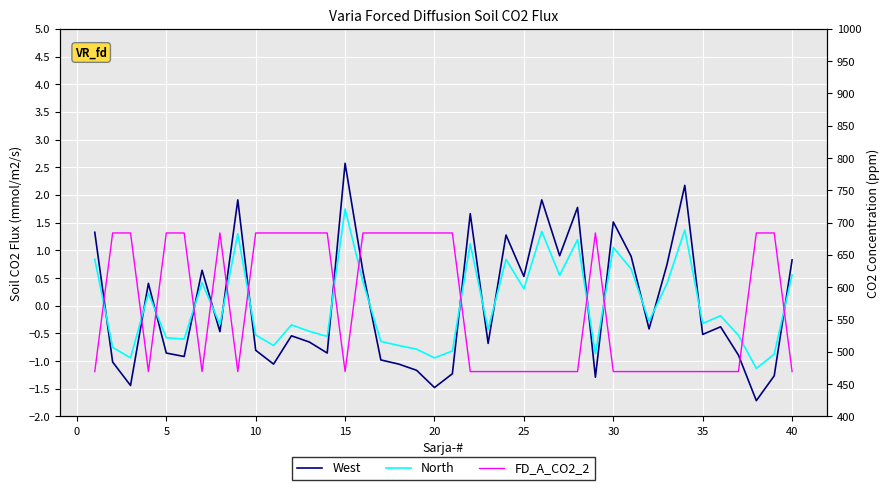

Which series changed the most between 20 and 35?

FD_A_CO2_2